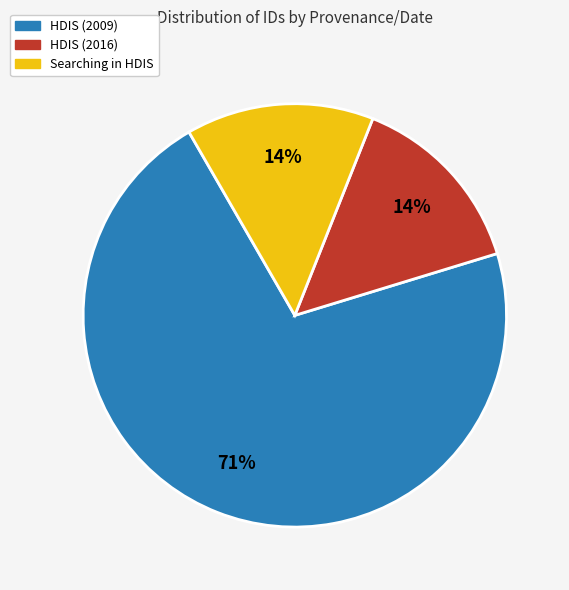

To the nearest percent, what is the average slice percentage?

33%